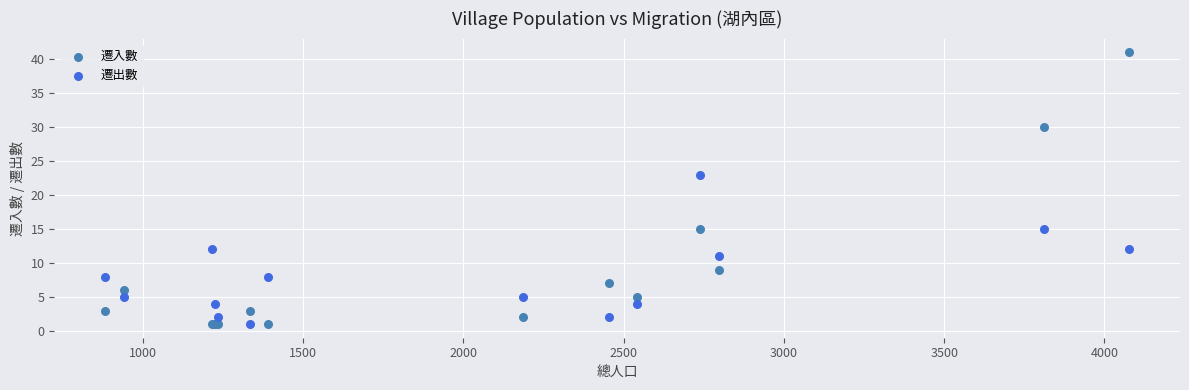

In the 遷入數 series, what Y value is closest to 21?

15